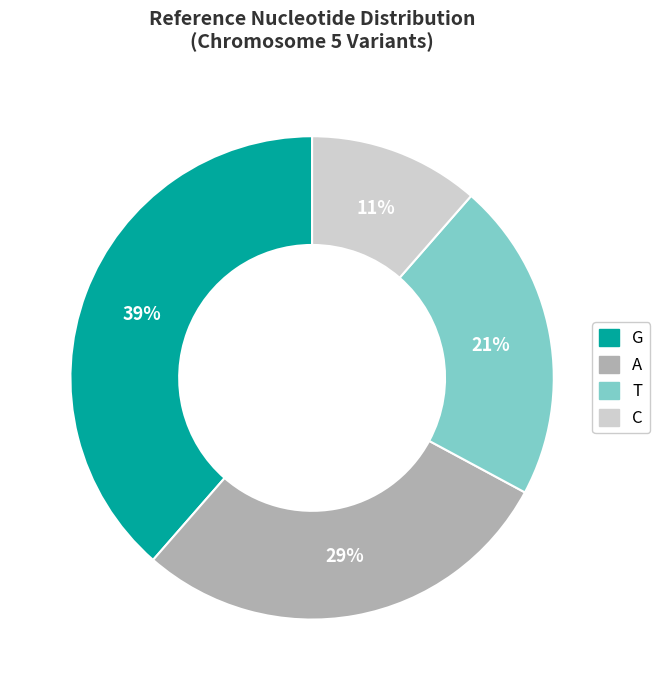

To the nearest percent, what is the difference between the T and C slice percentages?

10%